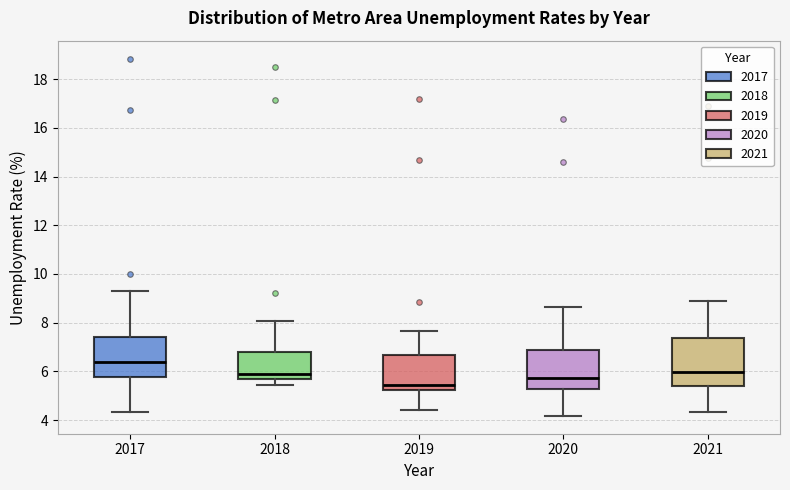

Which box is the tallest, from its lower edge to its upper edge?

2021